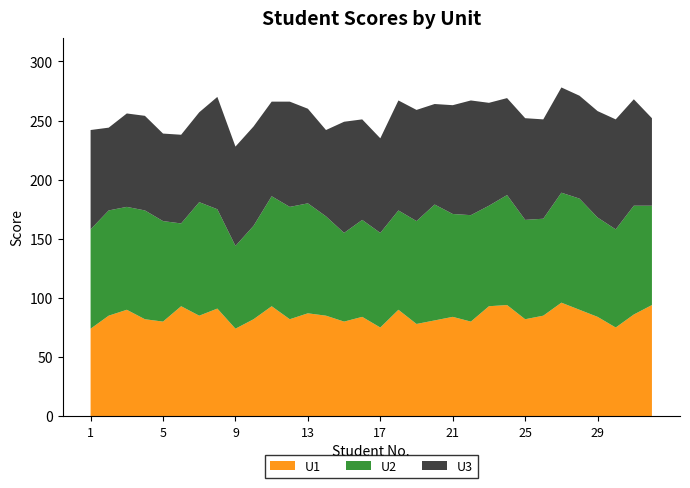

Reading left to right, what are all the values shown in this chart?

U1: 1=74	2=85	3=90	4=82	5=80	6=93	7=85	8=91	9=74	10=82	11=93	12=82	13=87	14=85	15=80	16=84	17=75	18=90	19=78	20=81	21=84	22=80	23=93	24=94	25=82	26=85	27=96	28=90	29=84	30=75	31=86	32=94
U2: 1=84	2=89	3=87	4=92	5=85	6=70	7=96	8=84	9=70	10=79	11=93	12=95	13=93	14=84	15=75	16=82	17=80	18=84	19=87	20=98	21=87	22=90	23=85	24=93	25=84	26=82	27=93	28=94	29=84	30=83	31=92	32=84
U3: 1=84	2=70	3=79	4=80	5=74	6=75	7=76	8=95	9=84	10=84	11=80	12=89	13=80	14=73	15=94	16=85	17=80	18=93	19=94	20=85	21=92	22=97	23=87	24=82	25=86	26=84	27=89	28=87	29=90	30=93	31=90	32=74